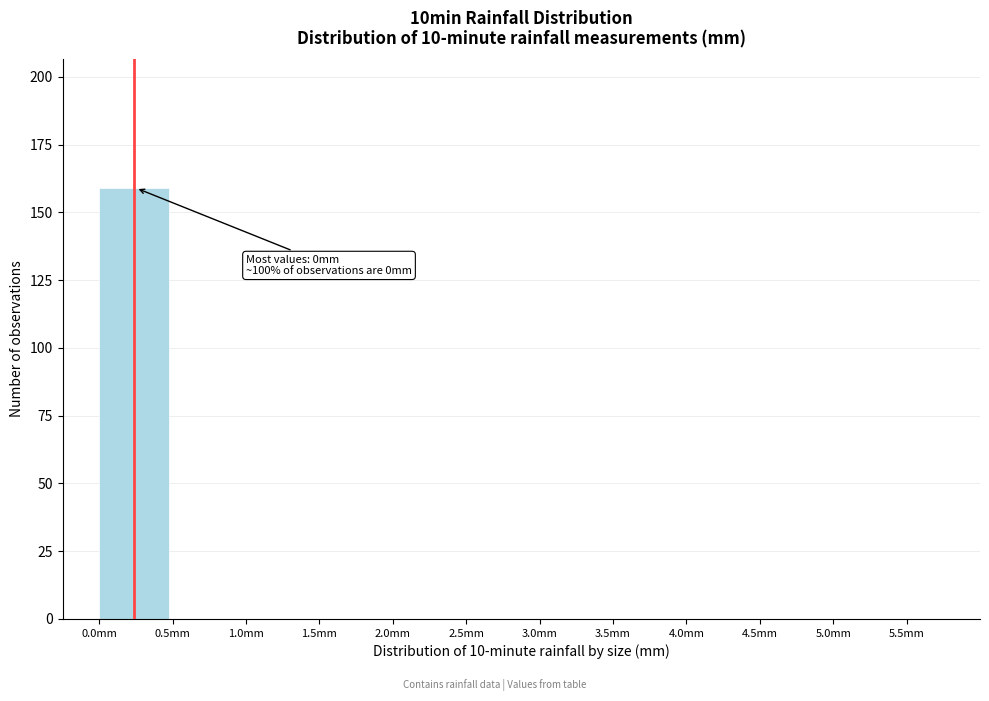

Which range on the x-axis has the tallest bar?

0.0 to 0.5